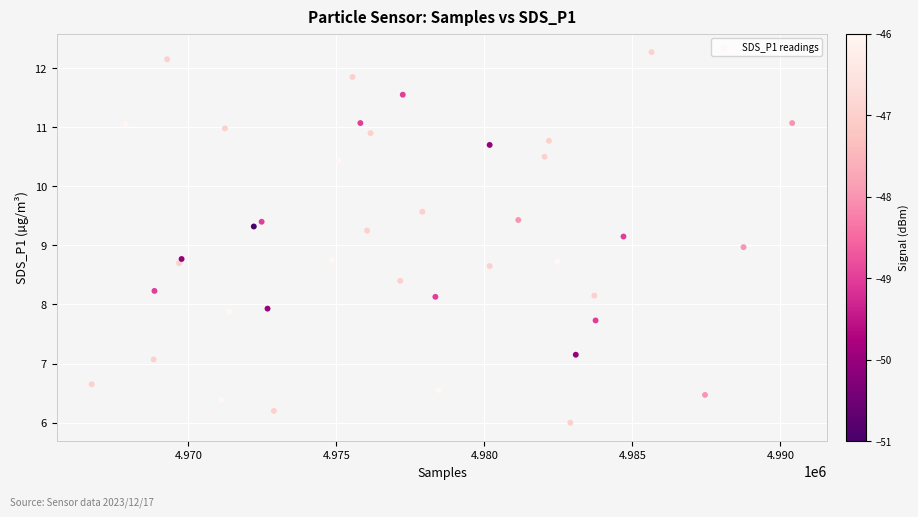

What is the range of Y values (max minus min)?

6.3